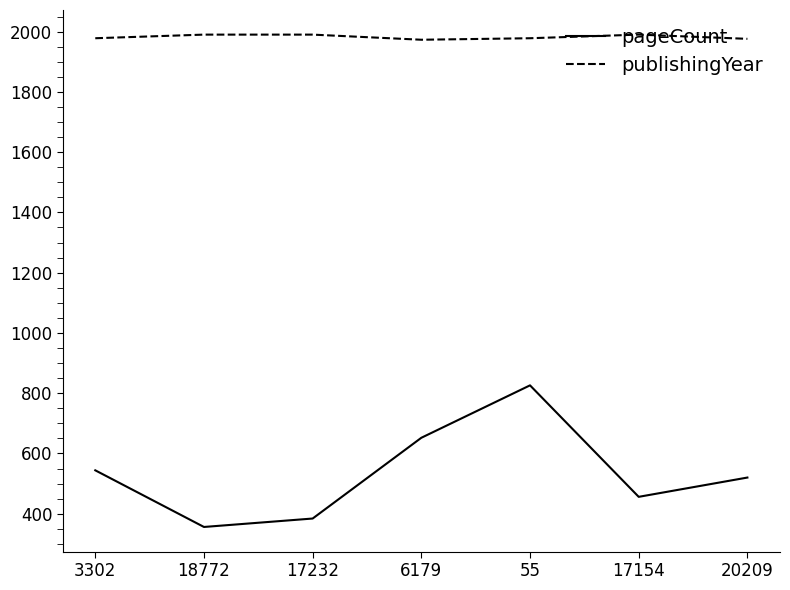

What position from the left is 6179?

4